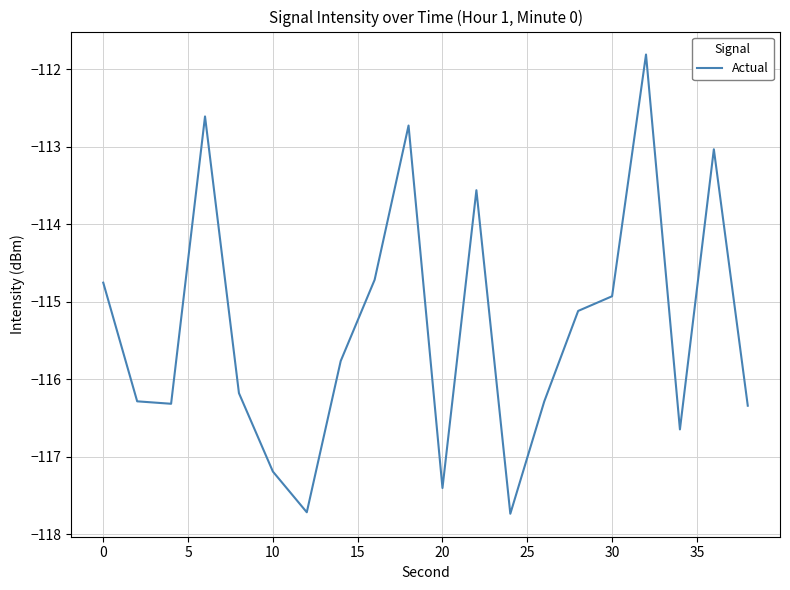

What is the smallest value displayed?

-117.7